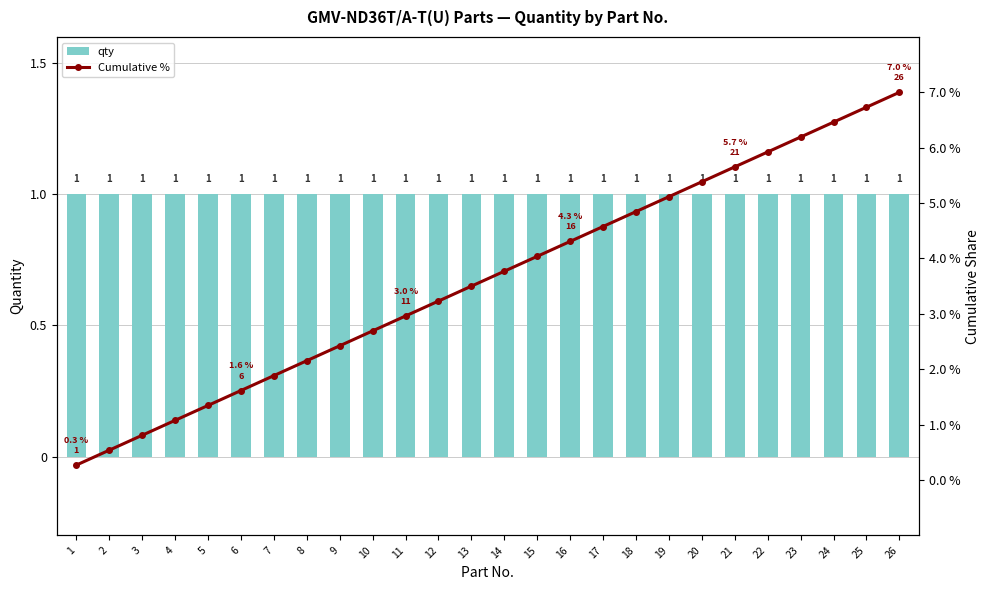

Which series has the largest total across all categories?

Cumulative %